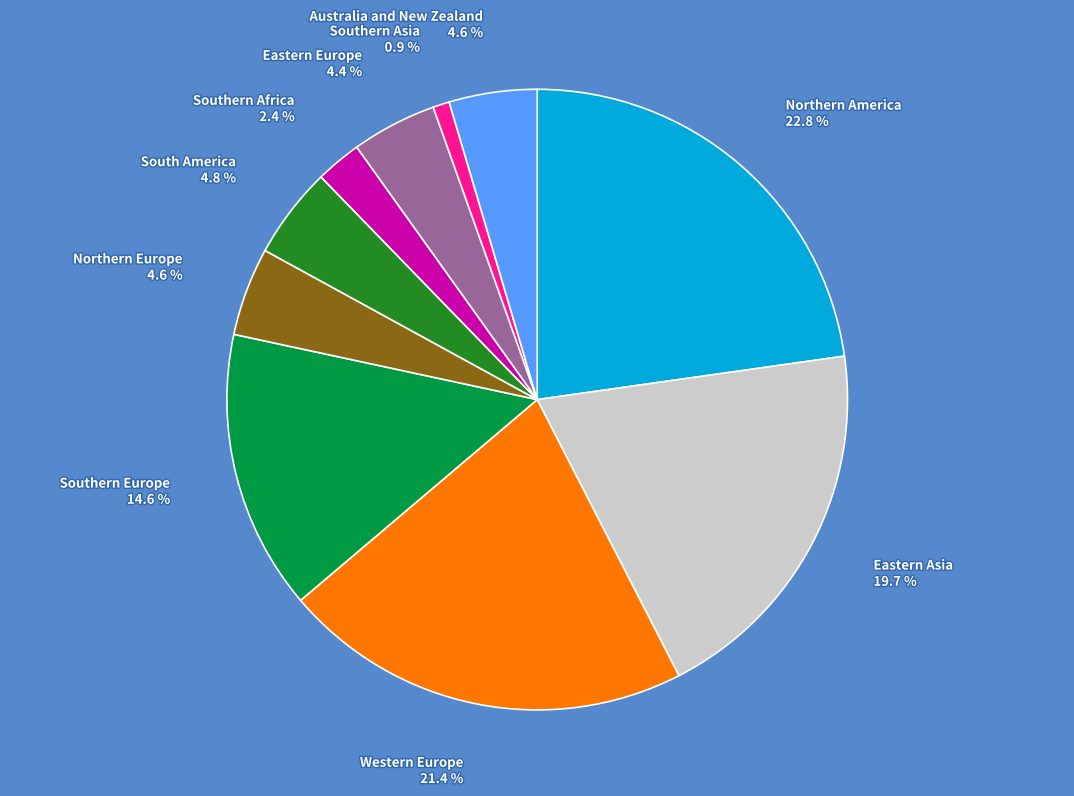

Is there a majority slice in this chart?

No